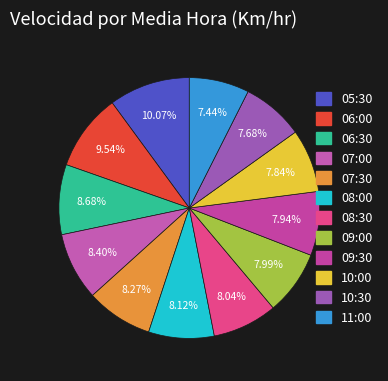

What percentage is the 05:30 slice, to the nearest percent?

10%